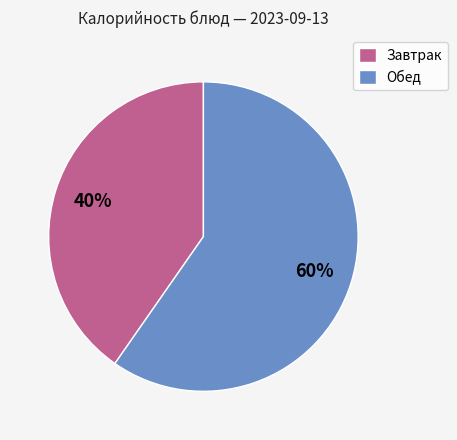

Is it true that Обед is 60% of the pie?

True